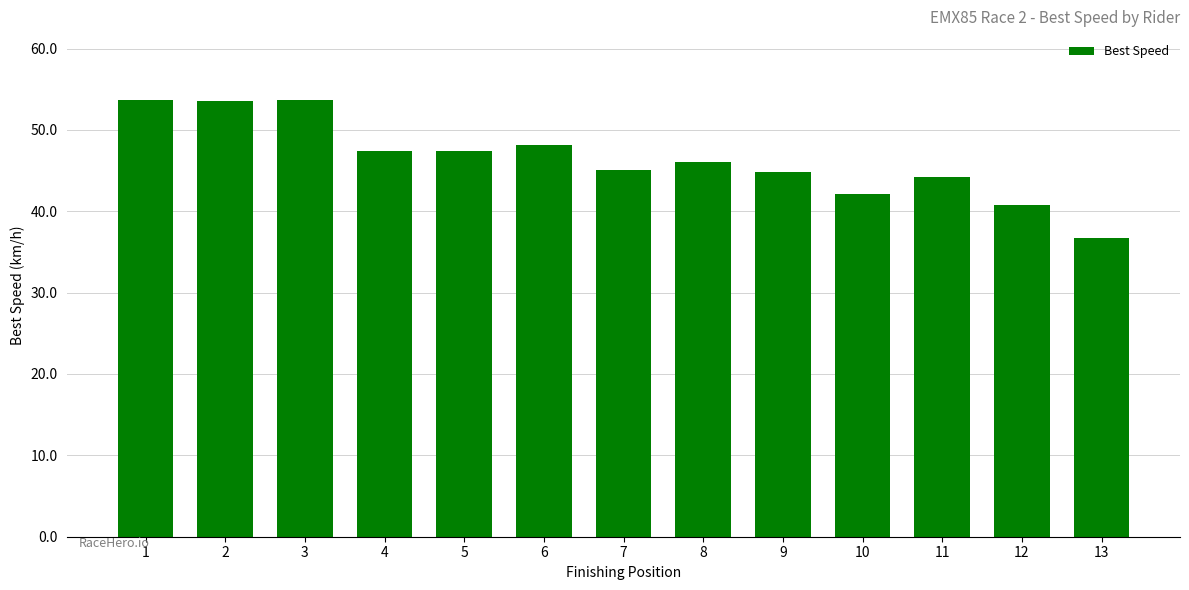

What is the approximate value at 10?

42.1